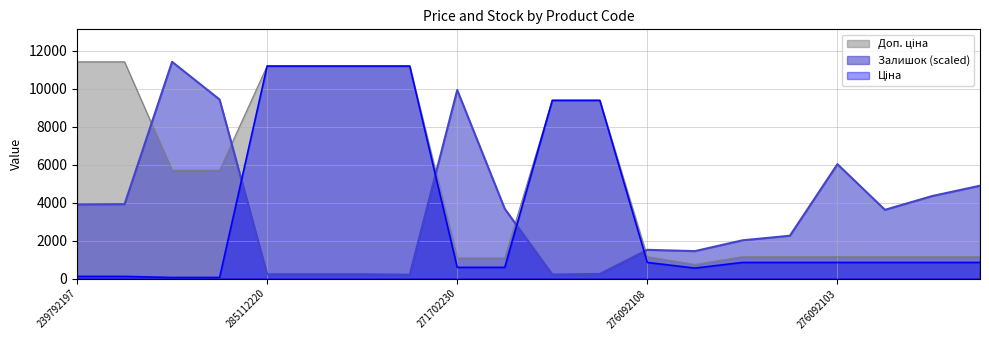

Is it true that Залишок equals 326.5 at 285111912?

False